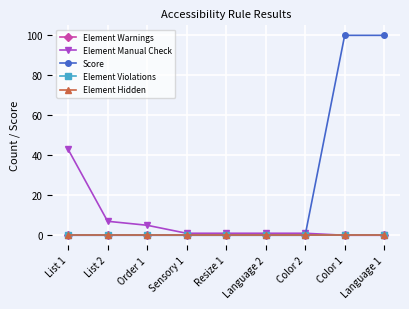

Which label corresponds to the largest value in the chart?

Color 1